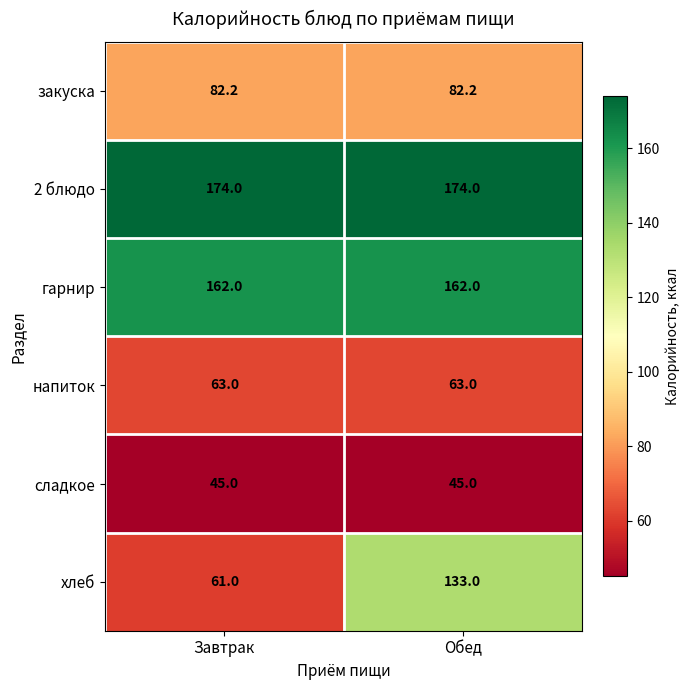

Which series has the widest spread of values?

хлеб